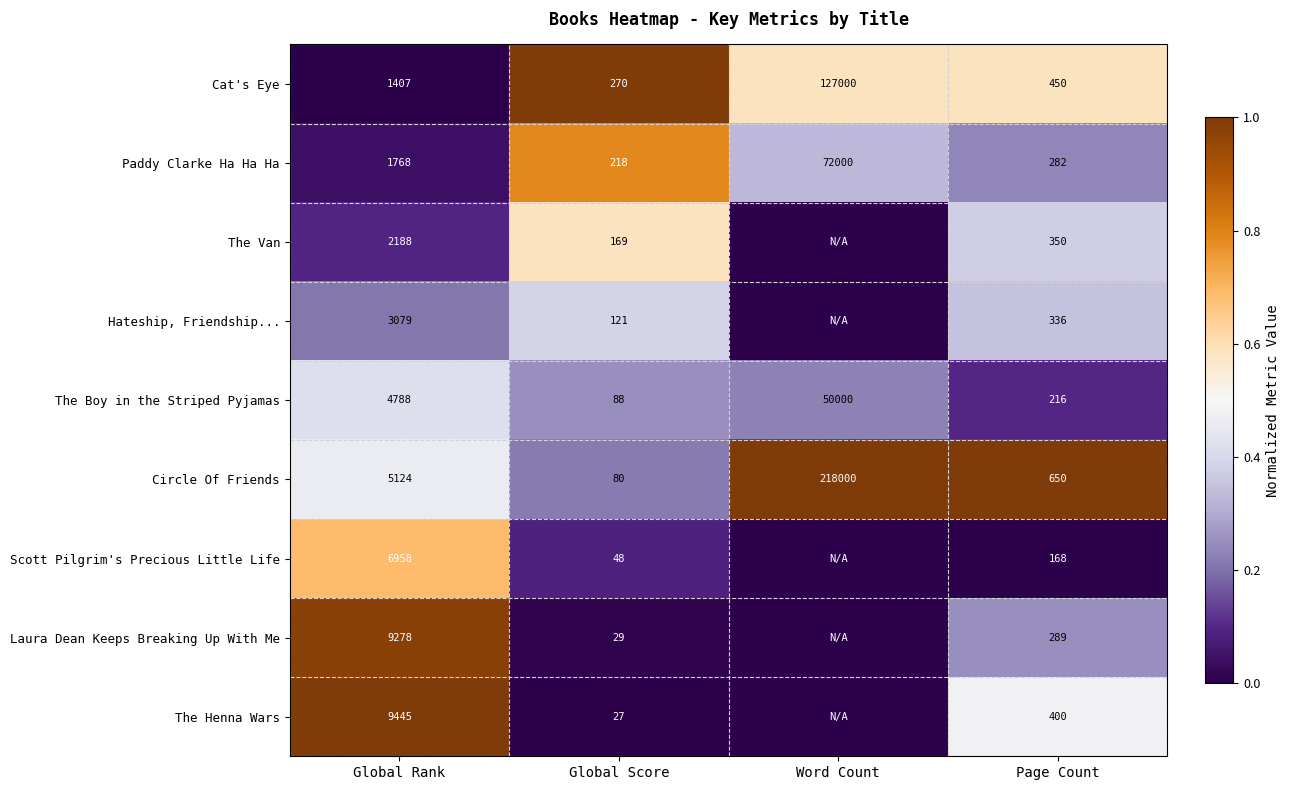

The Cat's Eye series shows 213978 at Word Count. True or false?

False